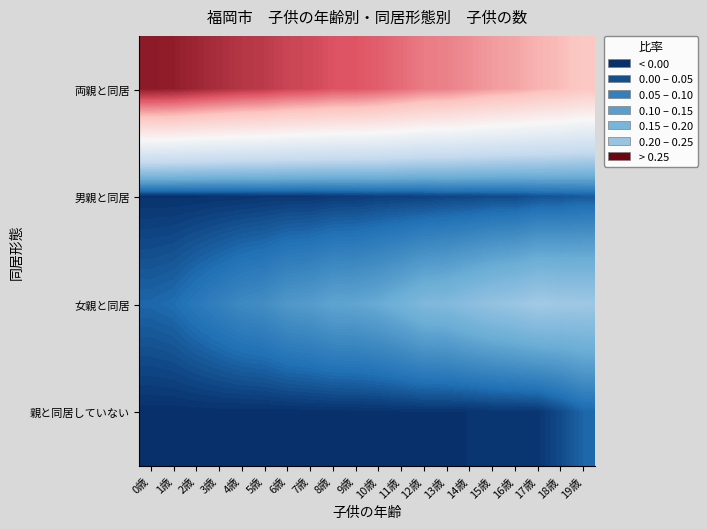

Which series has the largest total across all categories?

両親と同居